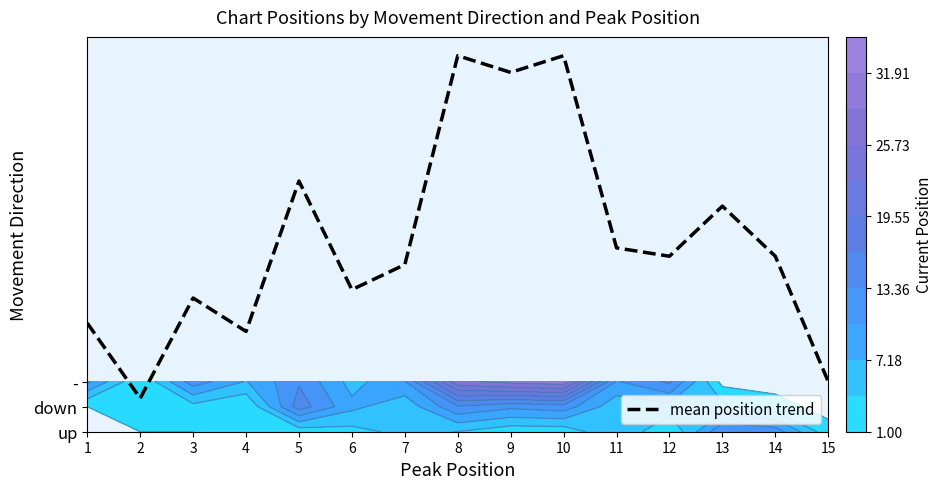

The chart shows a value of 1.3 at 2. True or false?

True